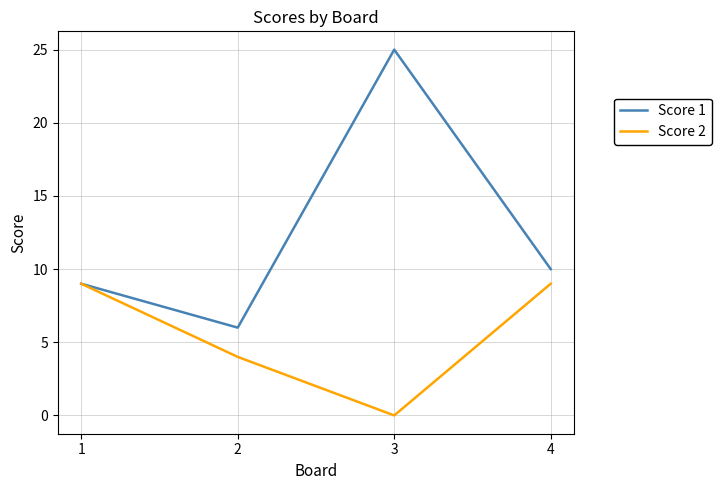

Which label corresponds to the largest value in the chart?

3